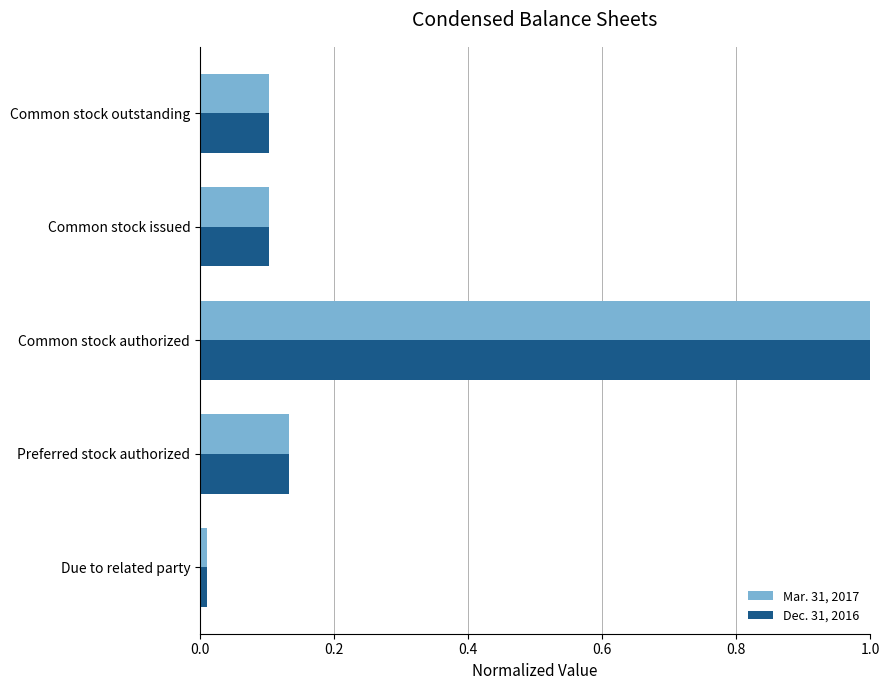

The Mar. 31, 2017 series shows 0.1 at Common stock outstanding. True or false?

True